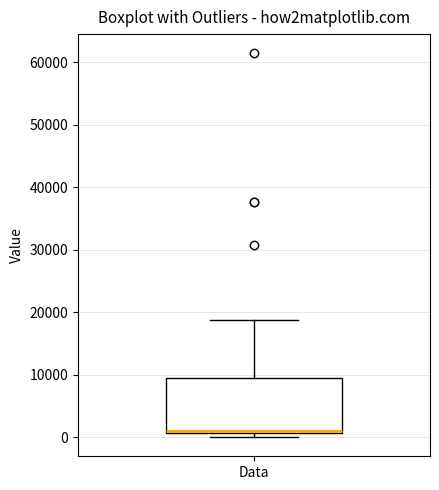

Where does the upper whisker of the box for Data end on the y-axis? The values are not printed on the chart, so give them approximately, as read against the axis.

19000